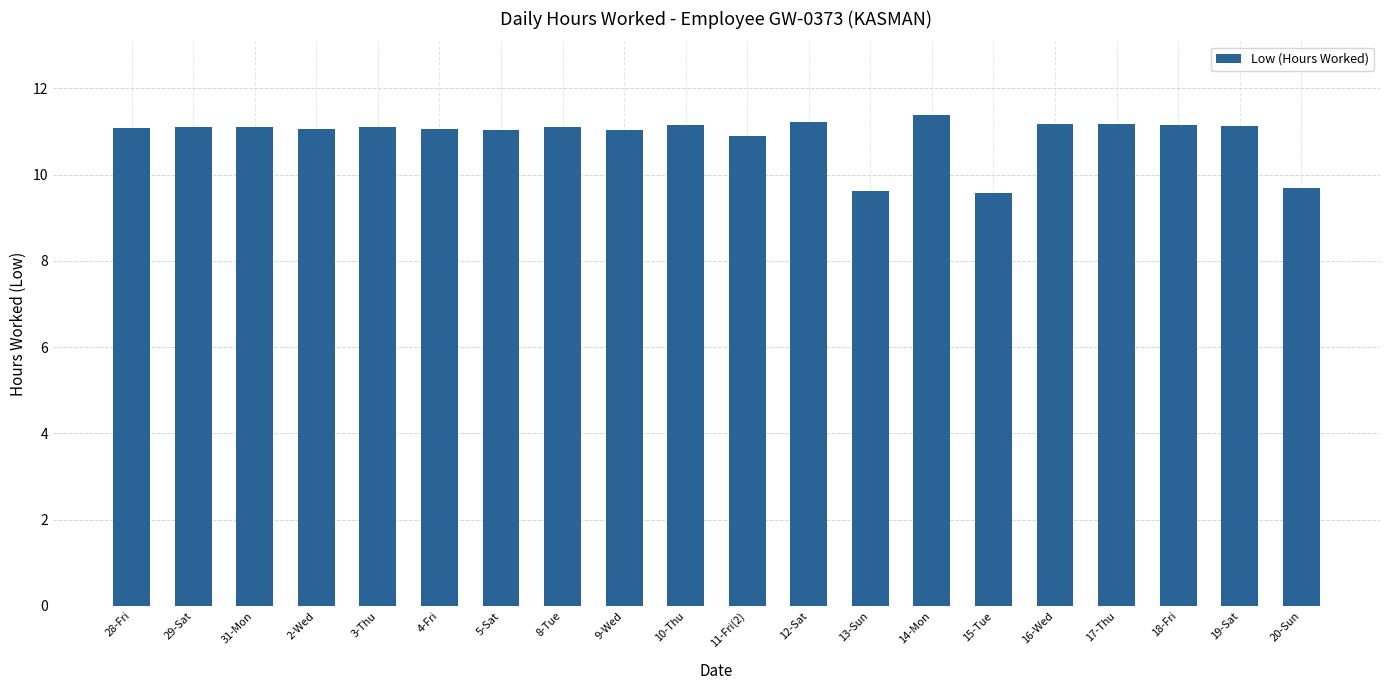

What is the label of the 19th bar from the left?

19-Sat